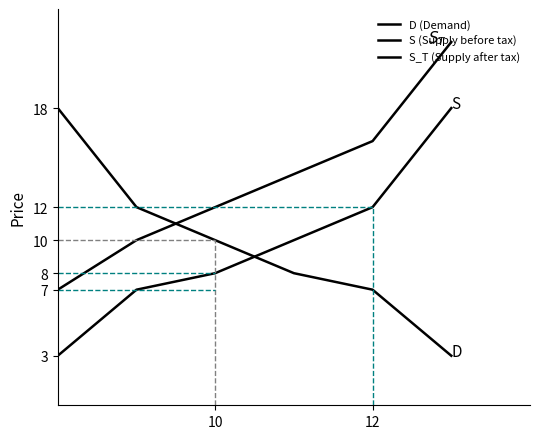

Is this an area chart (filled region under the line)?

No